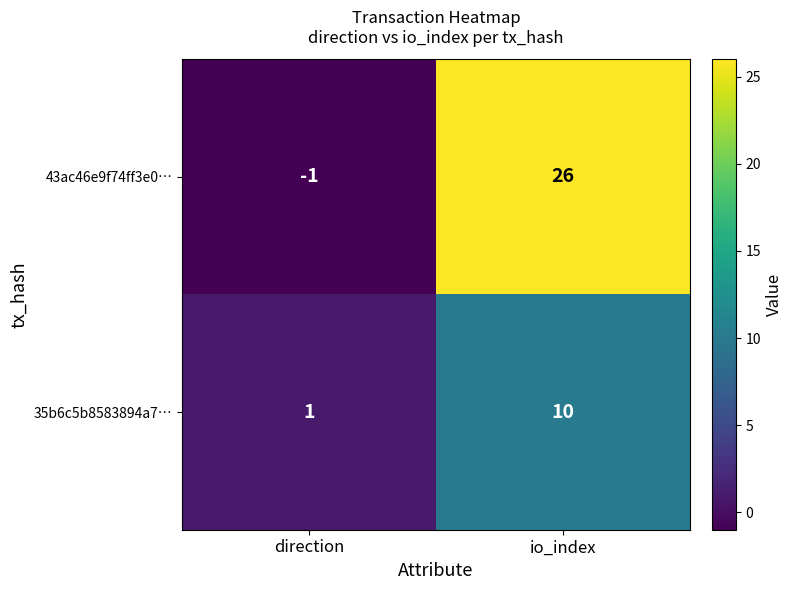

Reading left to right, what are all the values shown in this chart?

43ac46e9f74ff3e0…: -1	26
35b6c5b8583894a7…: 1	10